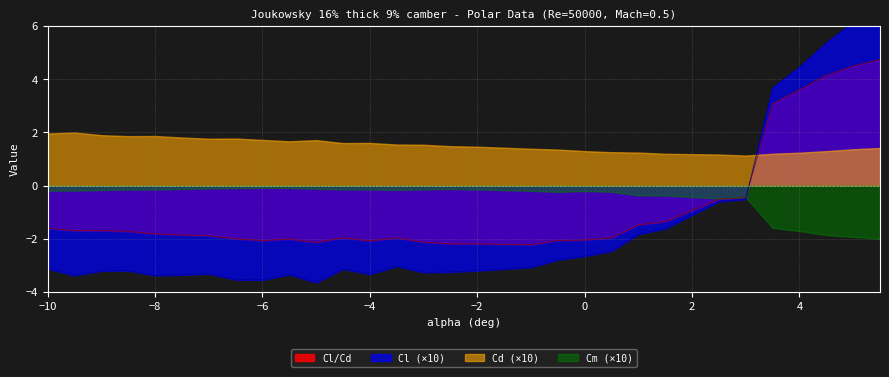

Where is the first local maximum for Cl?

-8.5